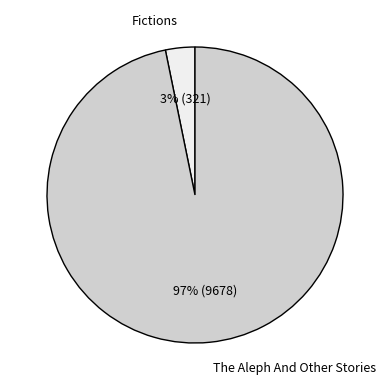

To the nearest percent, what is the difference between the largest and smallest slice percentages?

94%